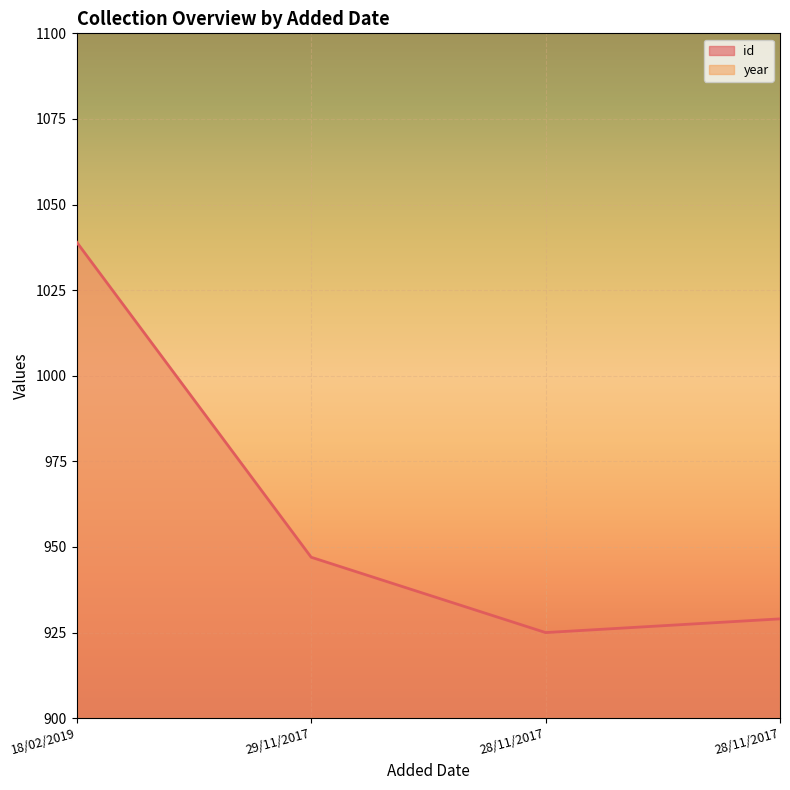

Which series has the largest total across all categories?

year line